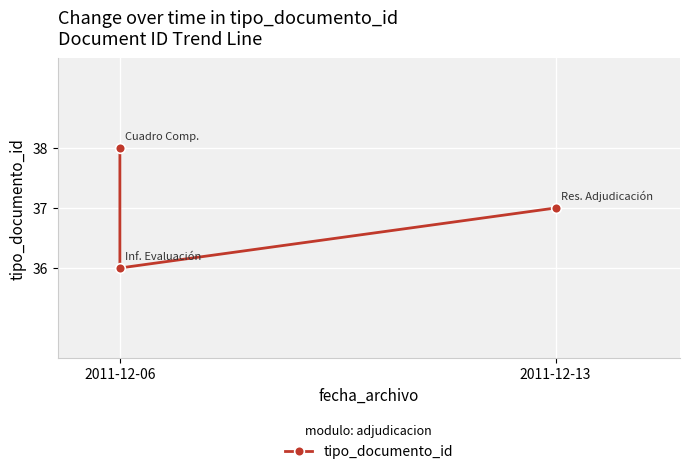

What is the average value?

37